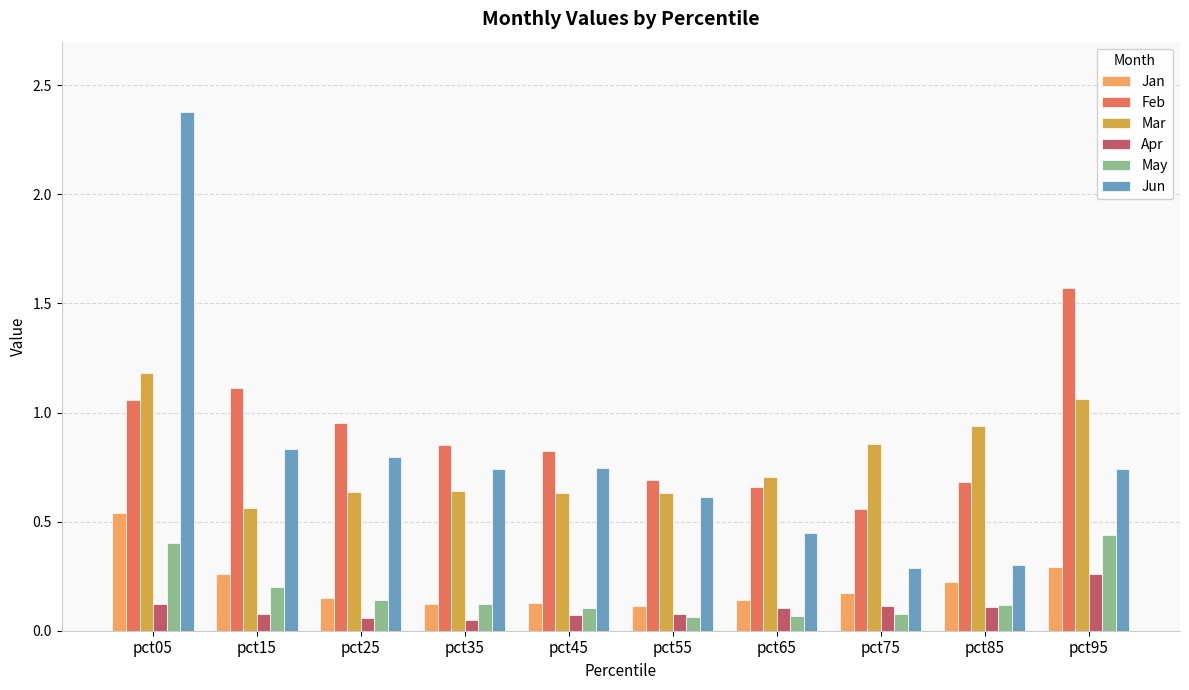

Count the number of data series in this chart.

6